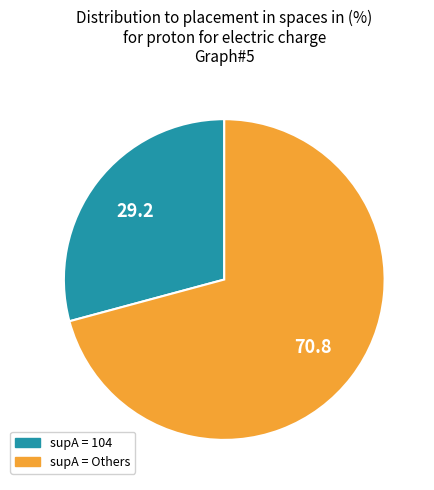

Is there any slice that represents more than half of the pie?

Yes